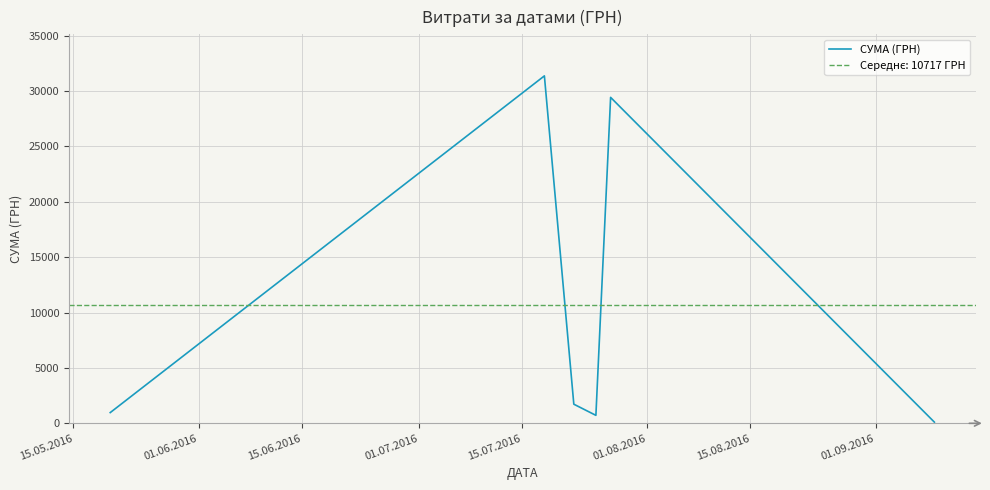

What is the difference between the maximum and minimum values?

31258.5